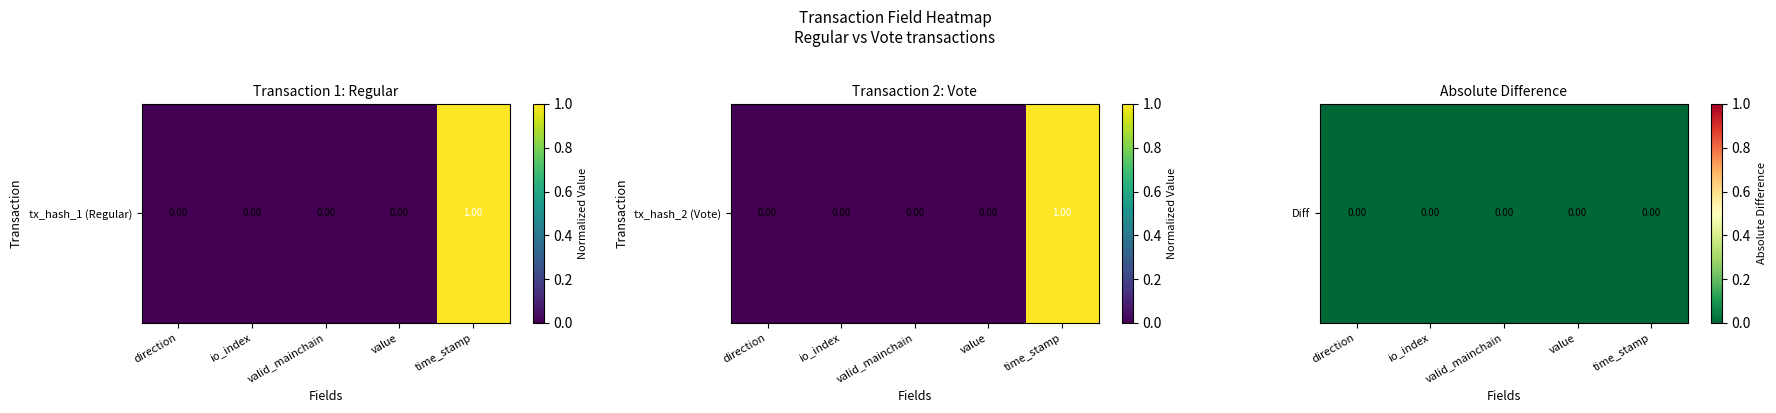

Rank the categories by value from highest to lowest.

io_index, valid_mainchain, value, direction, time_stamp